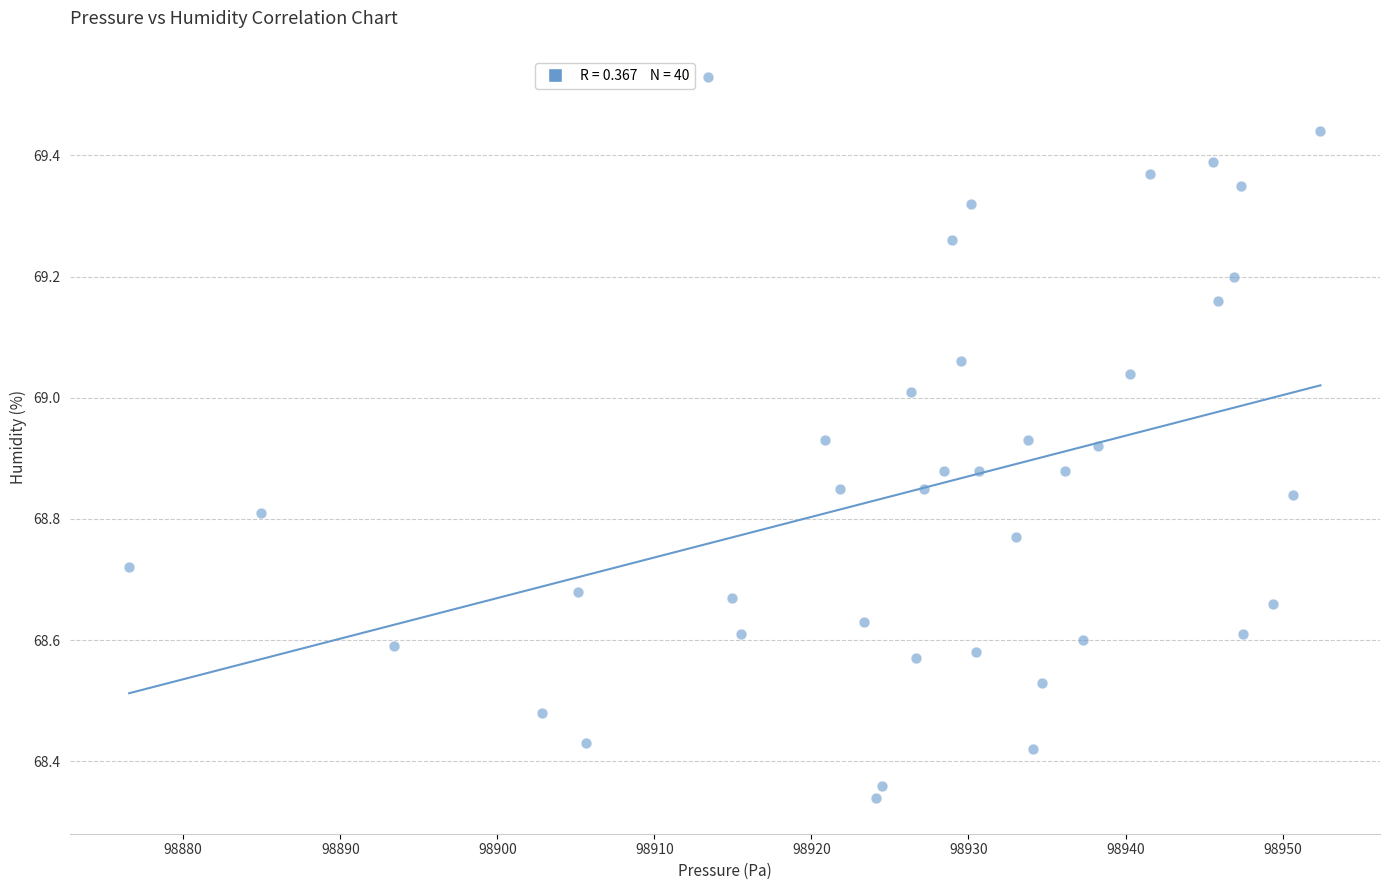

What is the range of X values (max minus min)?

75.9